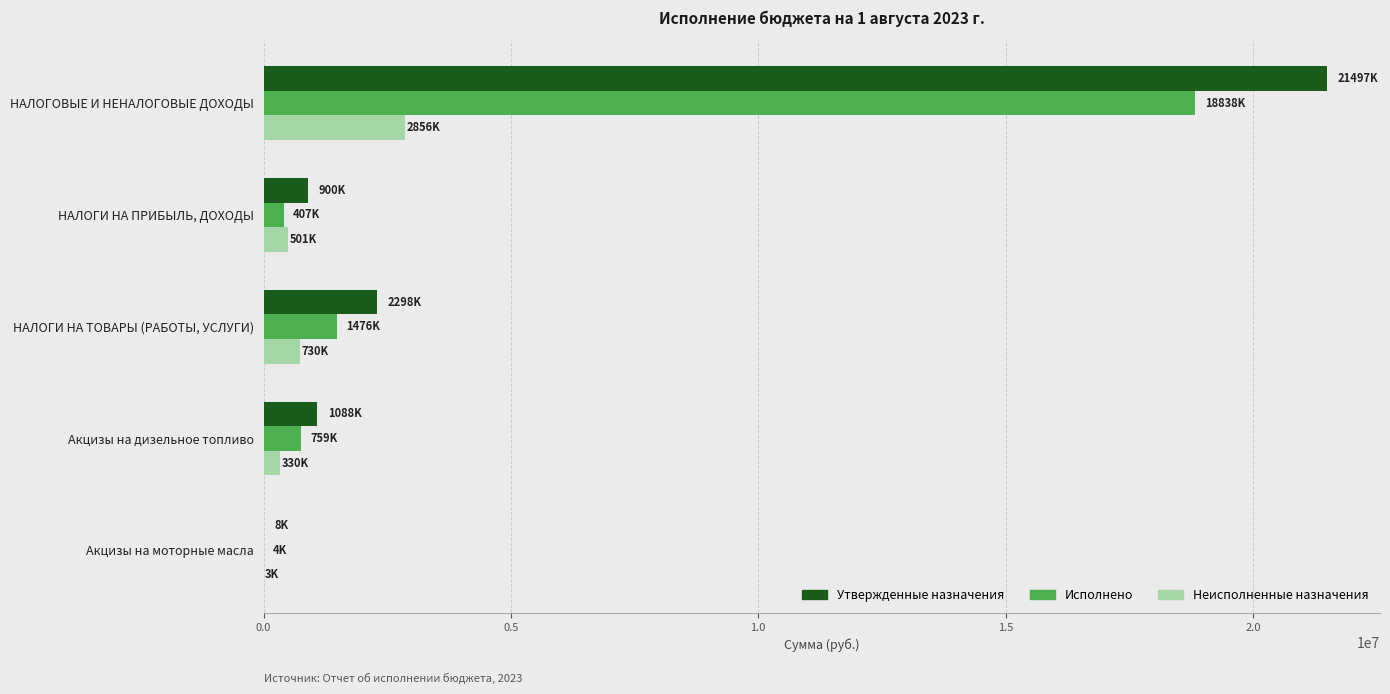

How many data points does each series have?

5